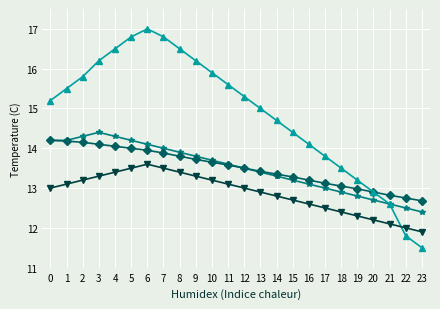

At which category does the chart reach its minimum across all series?

23